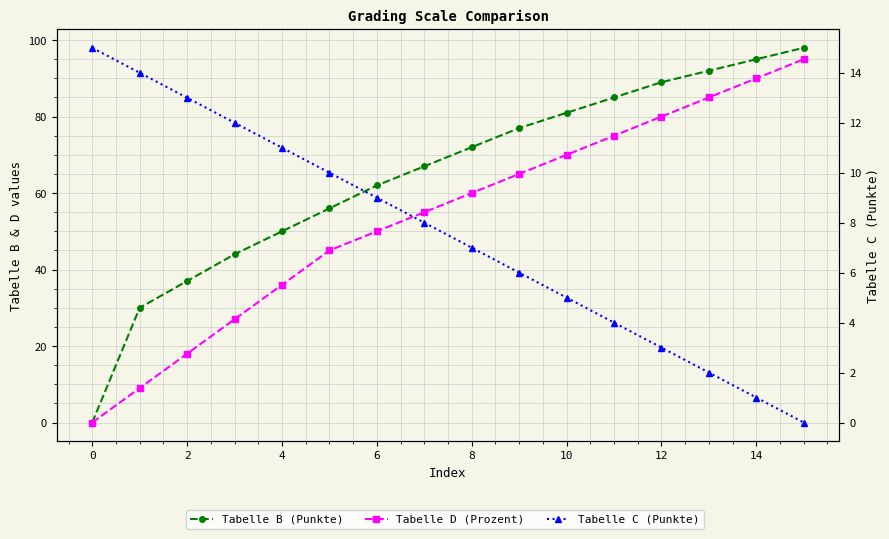

What is the difference between the highest and lowest values at 10?

46